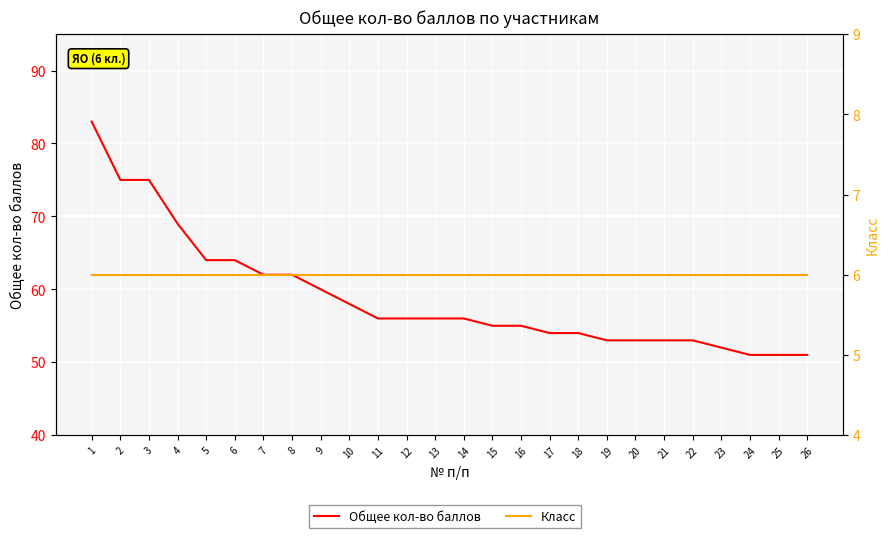

The value of Класс at 14 is 6. True or false?

True